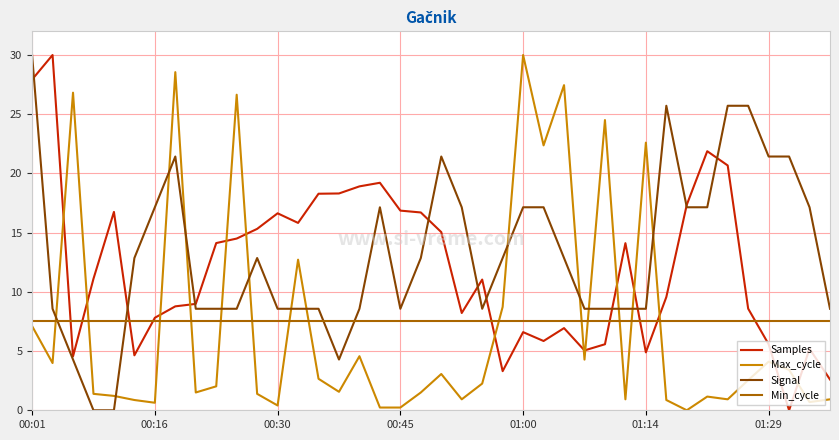

How many intersections are there between Signal and Max_cycle?

14